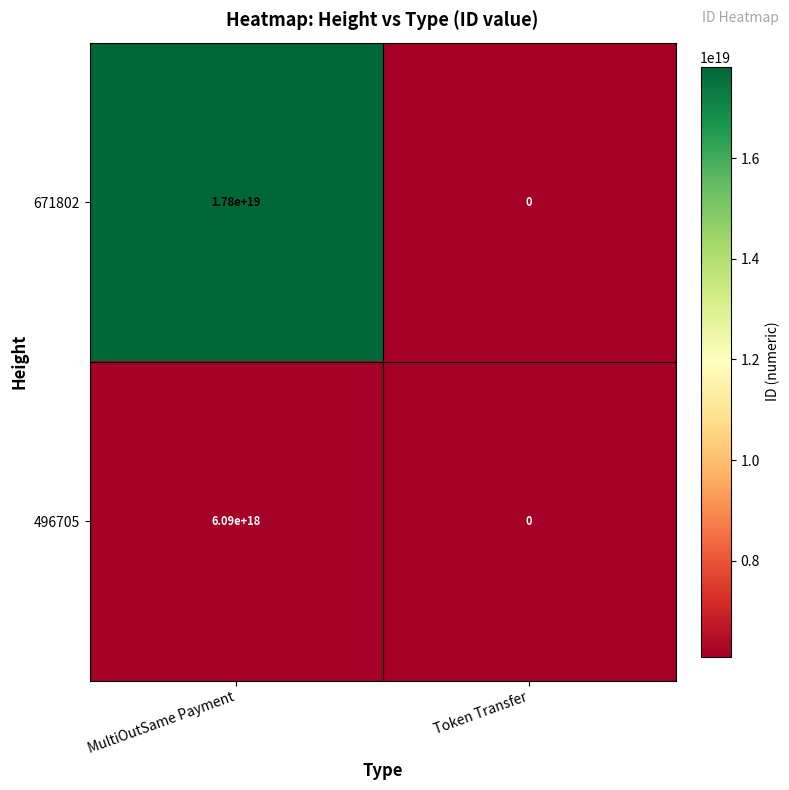

True or false: 496705 has a value of 0 at Token Transfer.

True